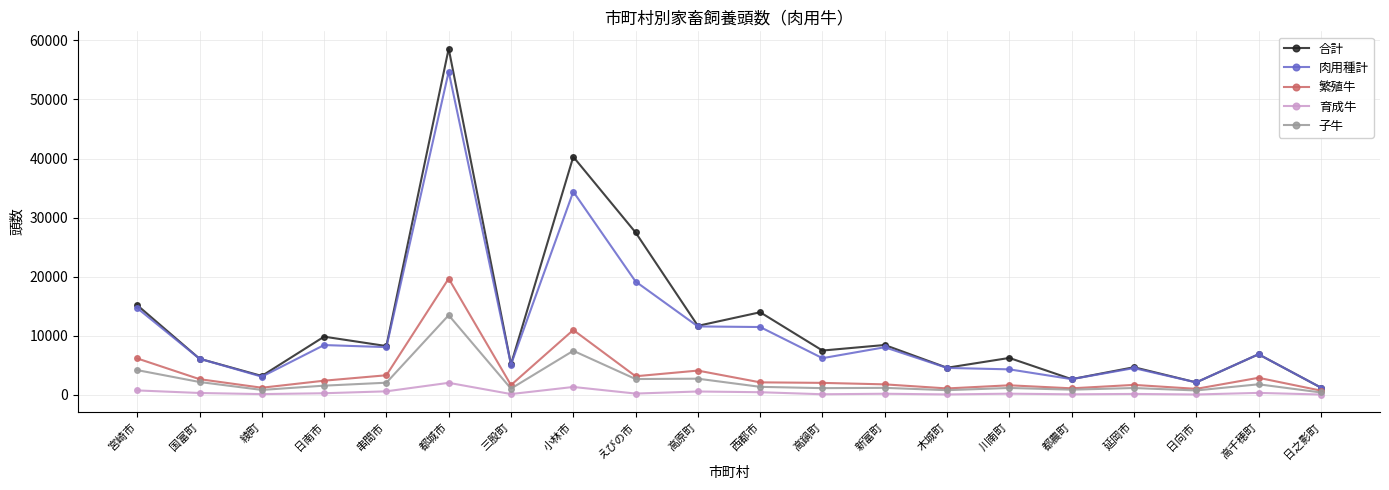

What is the sum of all 繁殖牛 values?

71815